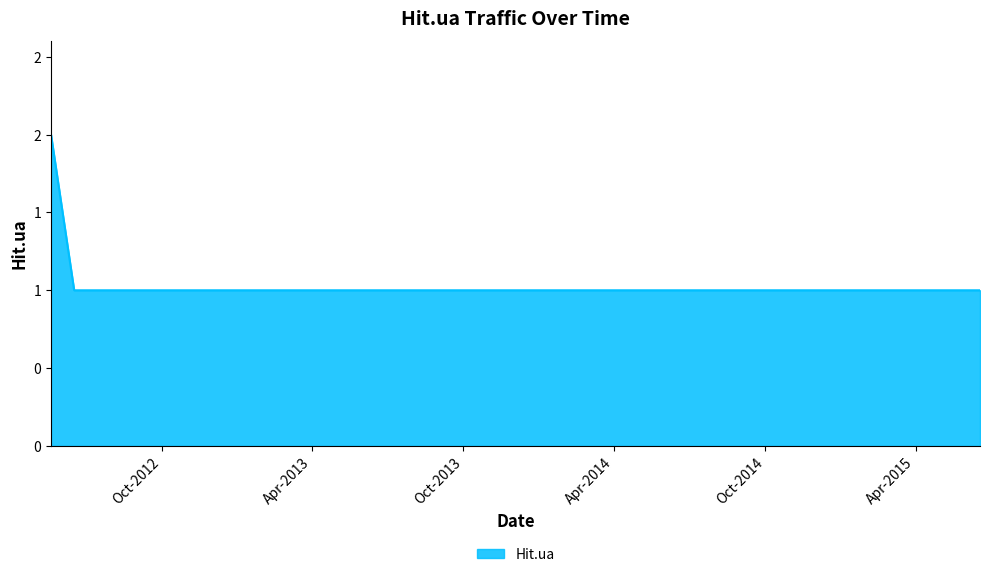

Which label corresponds to the smallest value in the chart?

2012-06-17